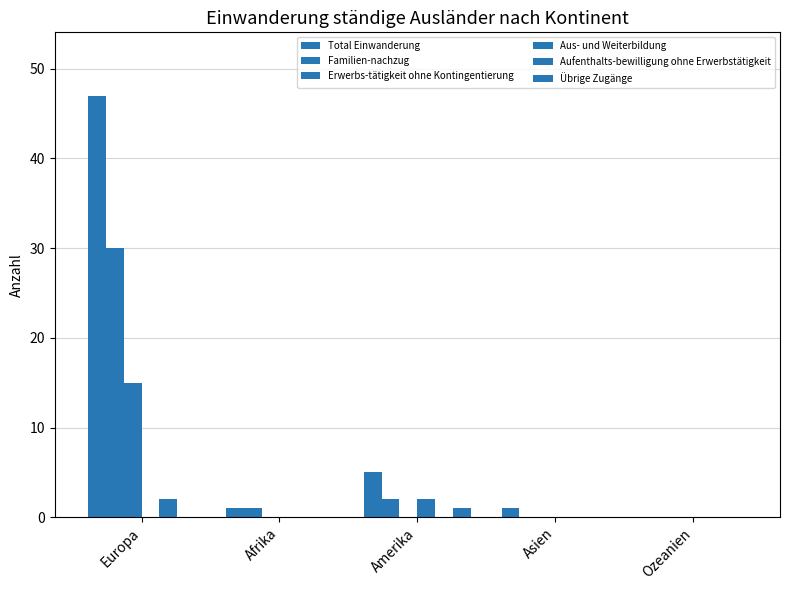

What is the greatest value displayed?

47